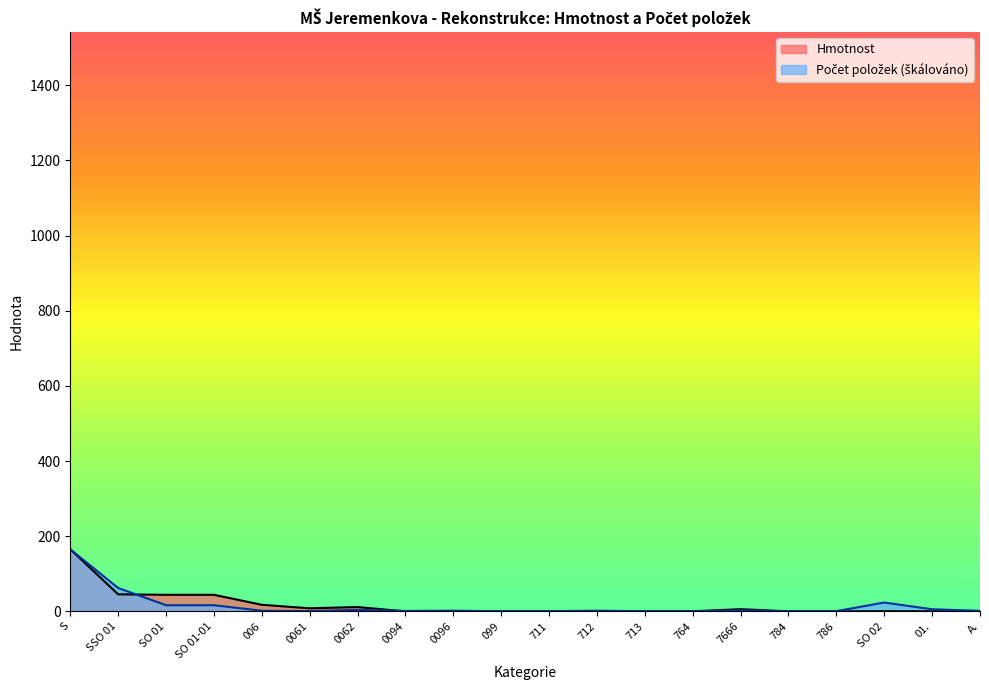

Reading left to right, what are all the values shown in this chart?

Hmotnost: S=165.2	SSO 01=45.4	SO 01=44.1	SO 01-01=44.1	006=17.6	0061=8.2	0062=11.6	0094=0.0	0096=0.0	099=0.0	711=0.2	712=0.1	713=0.0	764=0.3	7666=5.9	784=0.1	786=0.1	SO 02=0.5	01.=0.2	A.=0.1
Počet položek: S=165.2	SSO 01=62.3	SO 01=16.4	SO 01-01=16.4	006=1.8	0061=0.8	0062=4.0	0094=1.2	0096=1.9	099=0.1	711=0.5	712=1.9	713=0.4	764=0.2	7666=2.6	784=0.4	786=0.7	SO 02=23.6	01.=5.7	A.=1.5